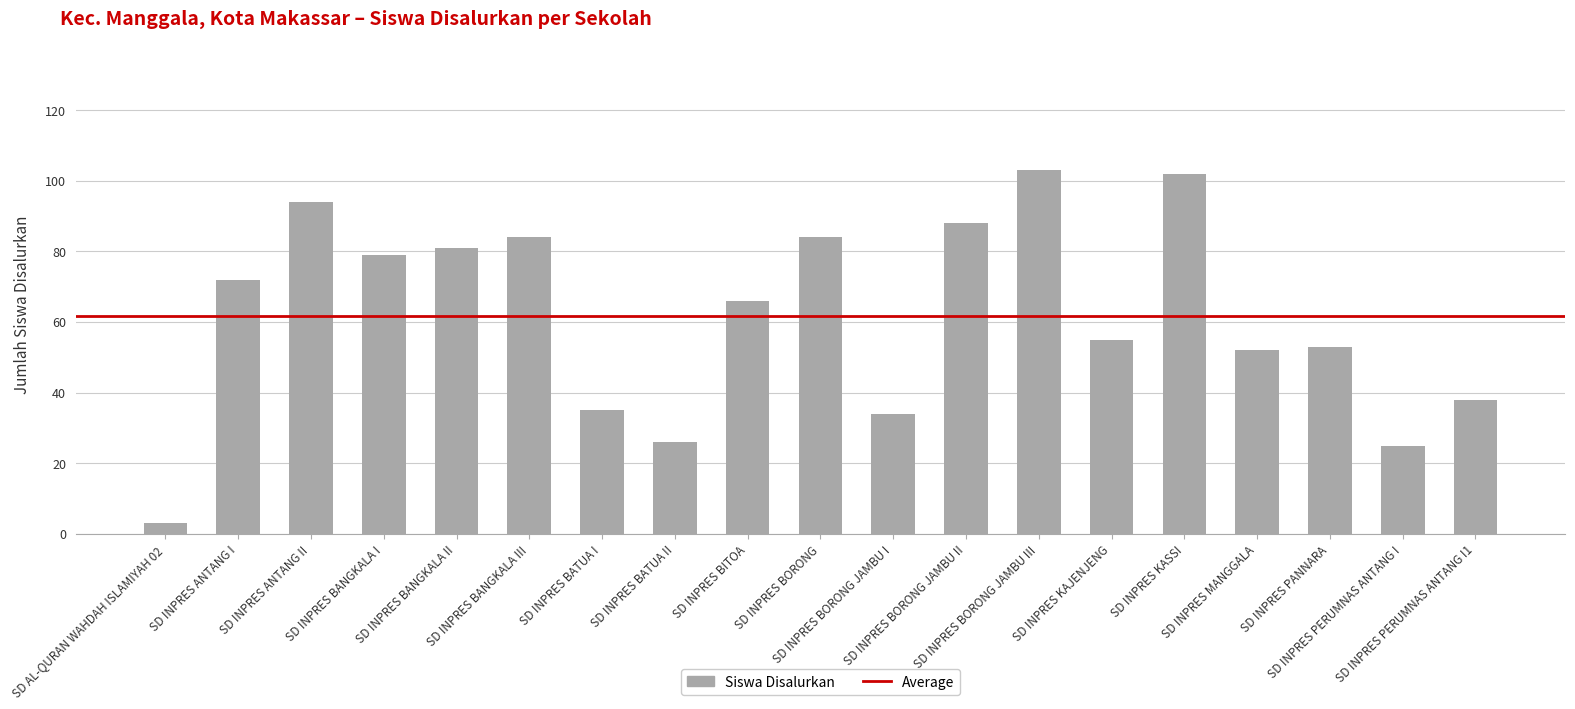

What is the difference between the maximum and minimum values?

100